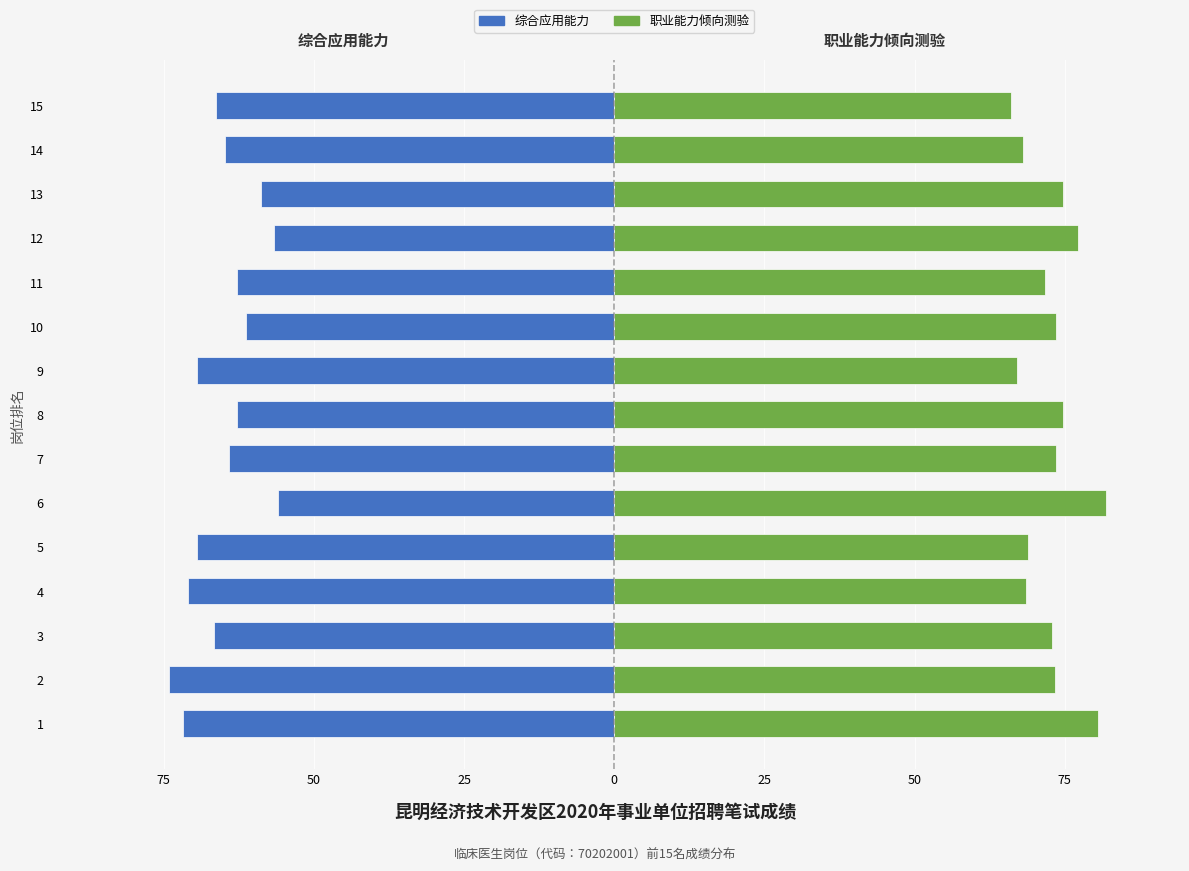

Rank the series by their average value, from lowest to highest.

综合应用能力, 职业能力倾向测验